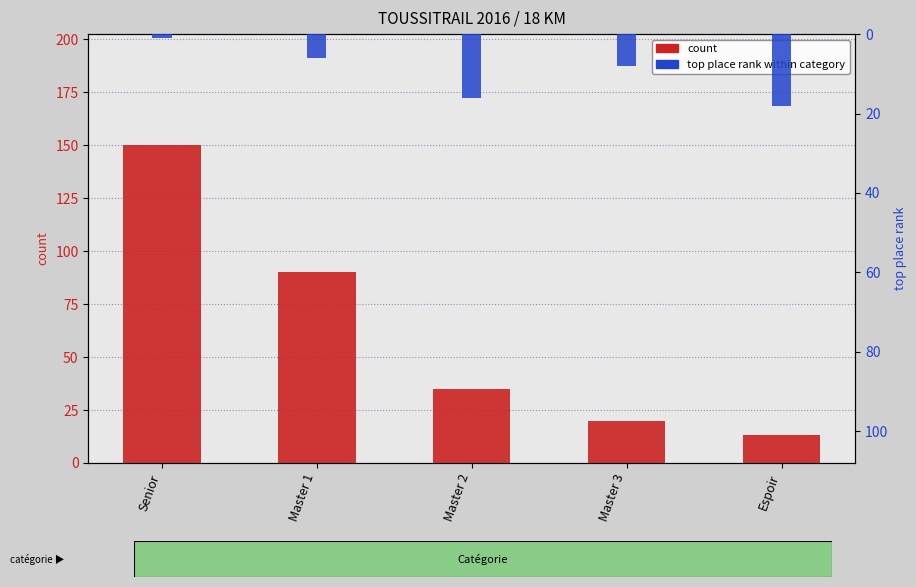

What is the value of the top place (rank) bar at the 1st from the left?

1